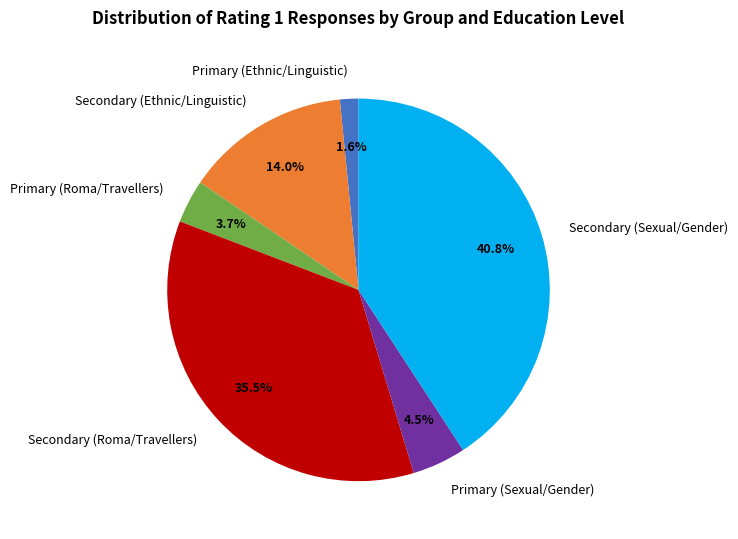

Rank the categories by value from lowest to highest.

Primary (Ethnic/Linguistic), Primary (Roma/Travellers), Primary (Sexual/Gender), Secondary (Ethnic/Linguistic), Secondary (Roma/Travellers), Secondary (Sexual/Gender)